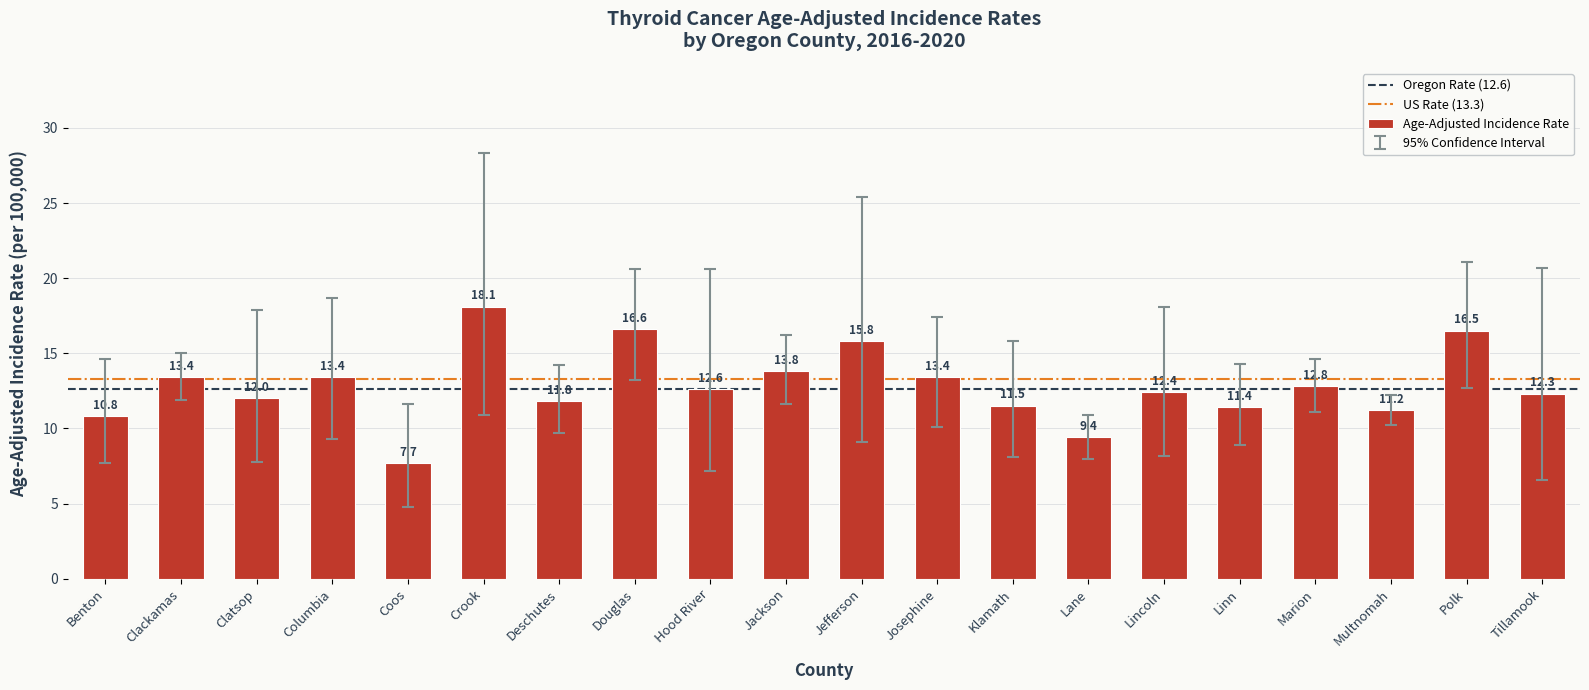

Reading left to right, transcribe all the data shown in this chart.

Benton=10.8	Clackamas=13.4	Clatsop=12.0	Columbia=13.4	Coos=7.7	Crook=18.1	Deschutes=11.8	Douglas=16.6	Hood River=12.6	Jackson=13.8	Jefferson=15.8	Josephine=13.4	Klamath=11.5	Lane=9.4	Lincoln=12.4	Linn=11.4	Marion=12.8	Multnomah=11.2	Polk=16.5	Tillamook=12.3